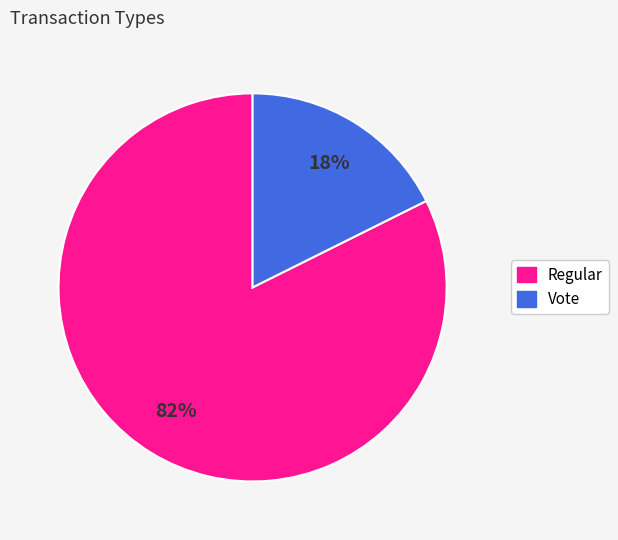

What is the largest slice in the pie chart?

Regular